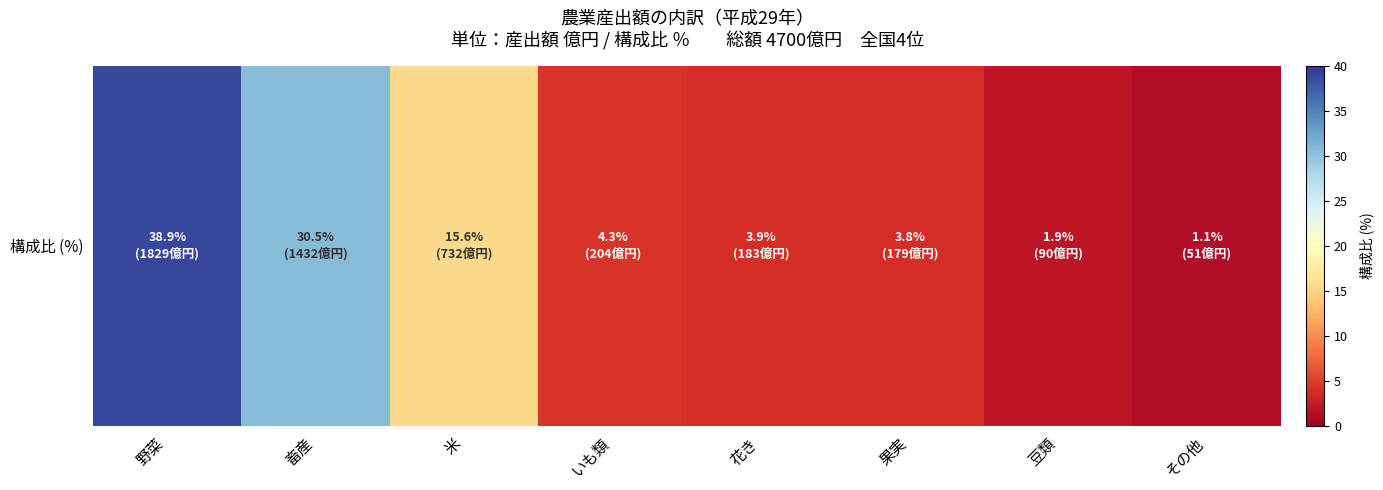

List the labels in order of value, smallest first.

その他, 豆類, 果実, 花き, いも類, 米, 畜産, 野菜